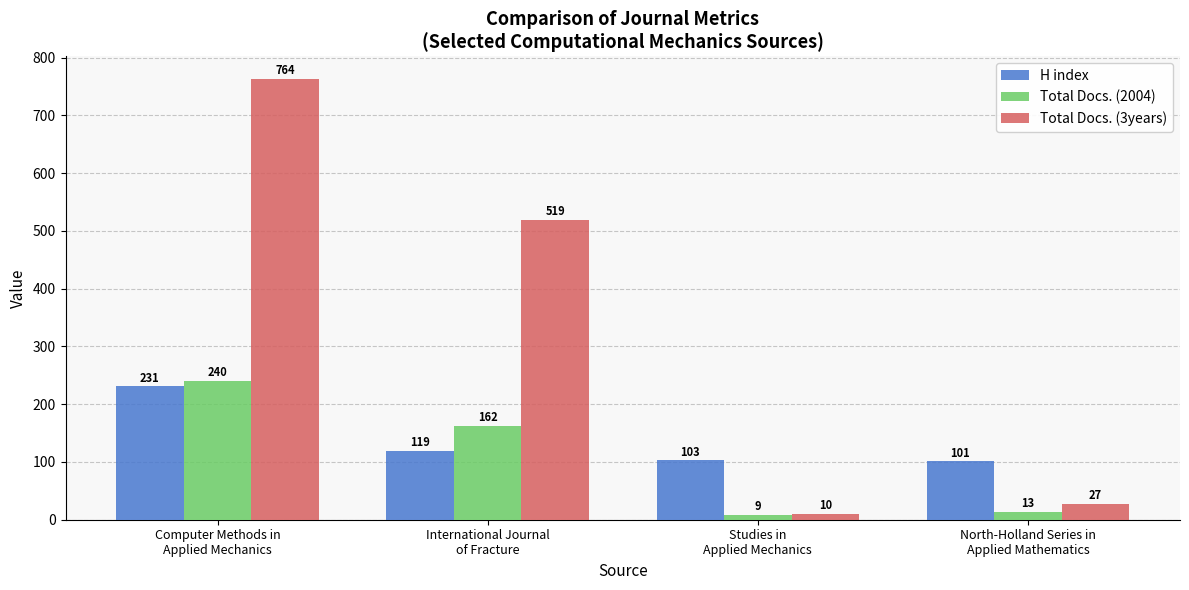

What position from the right is Computer Methods in
Applied Mechanics?

4